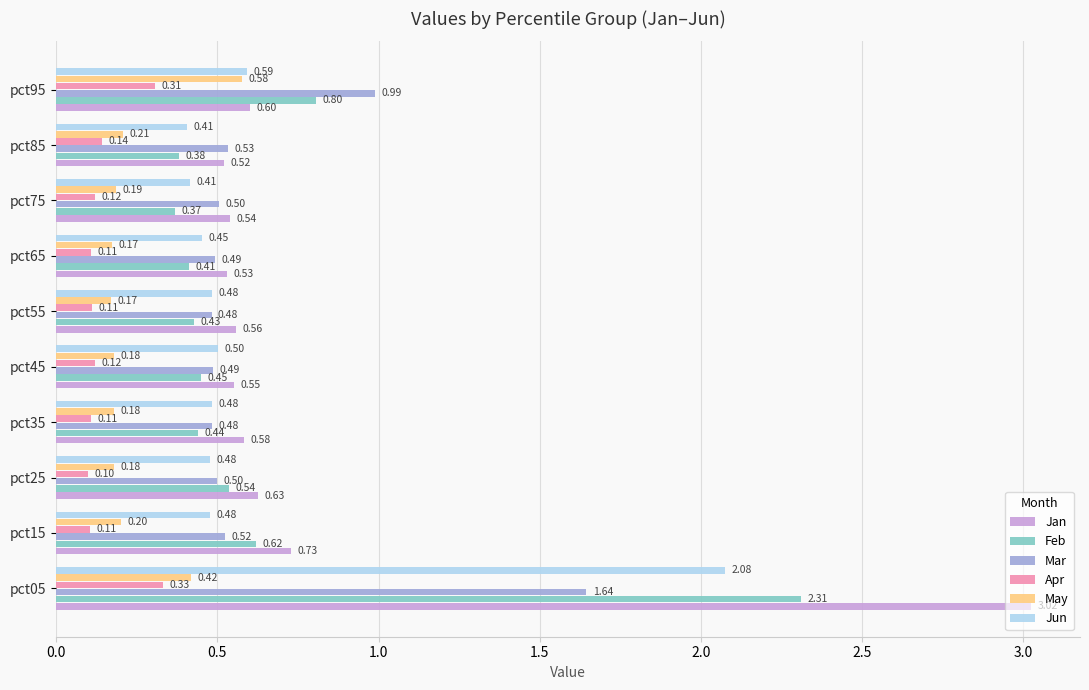

List the series in order of their peak value, highest first.

Jan, Feb, Jun, Mar, May, Apr